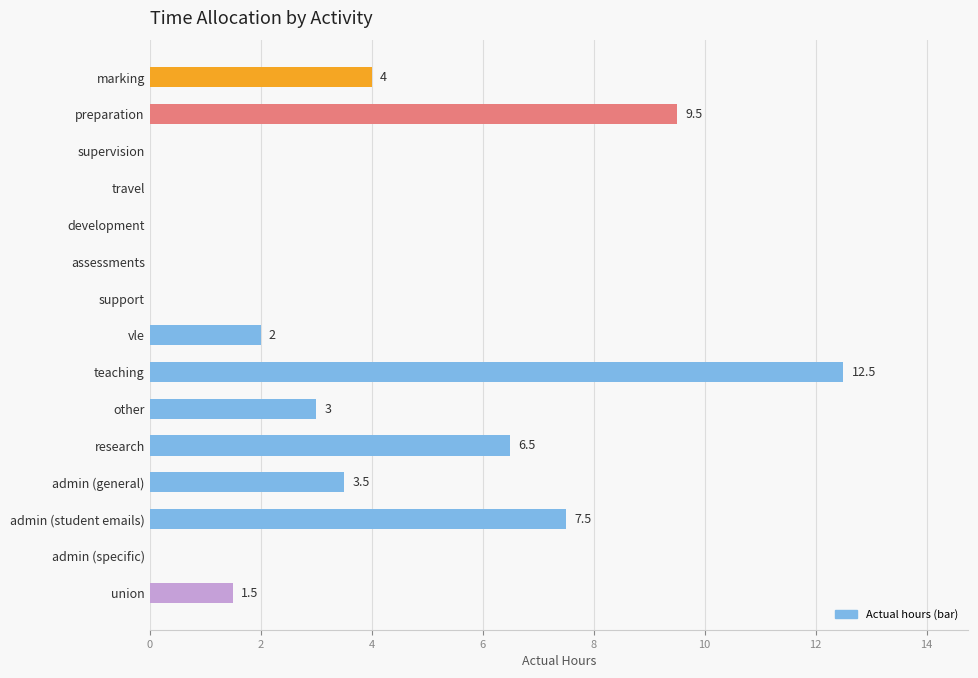

True or false: the data shows 0.0 at support.

True